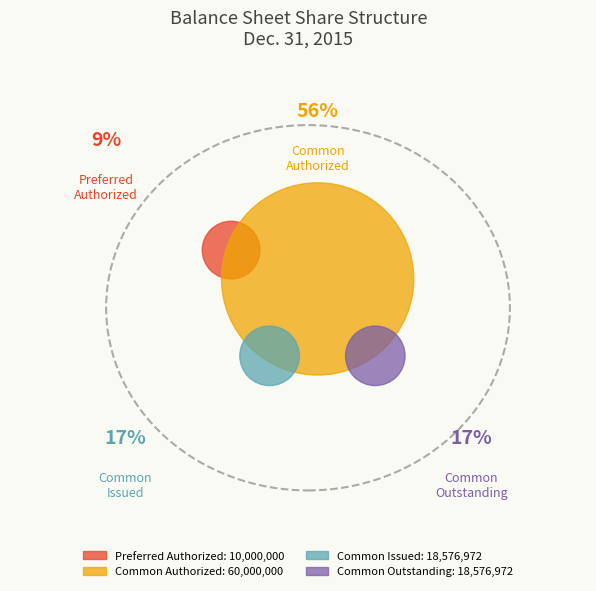

Combined, what portion of the pie is Common stock shares authorized and Preferred stock issued shares?

56.0%